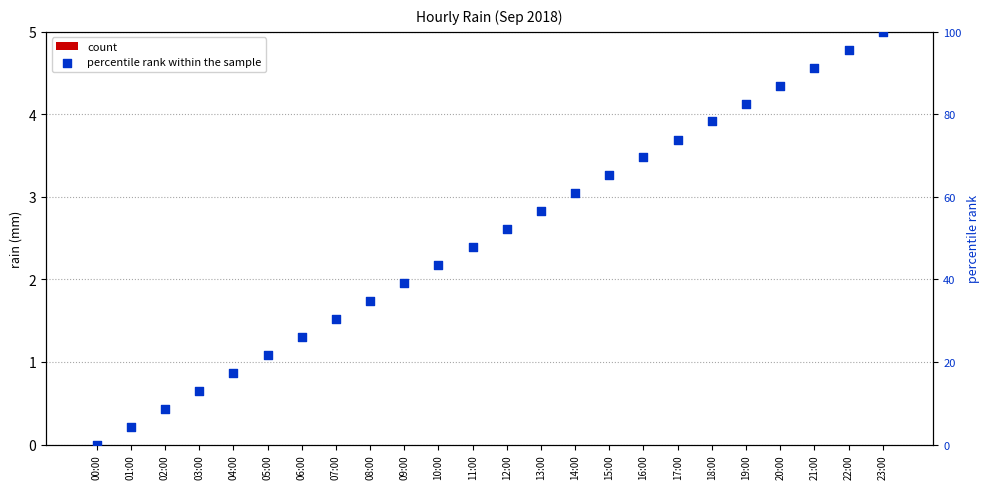

Which series has the largest total across all categories?

percentile rank within the sample